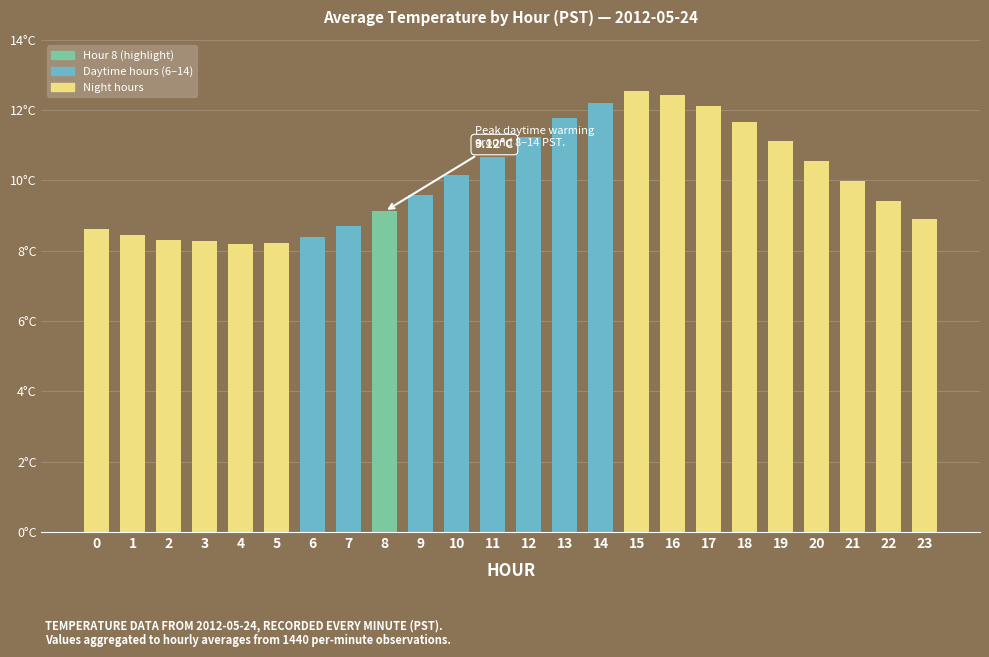

Are the bars horizontal?

No